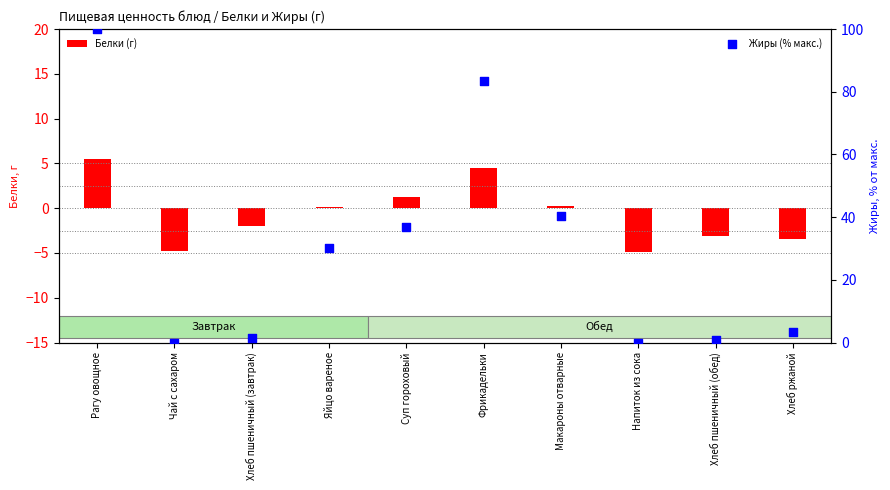

What are all the series names shown in the legend?

Белки (г), Жиры (% макс.)